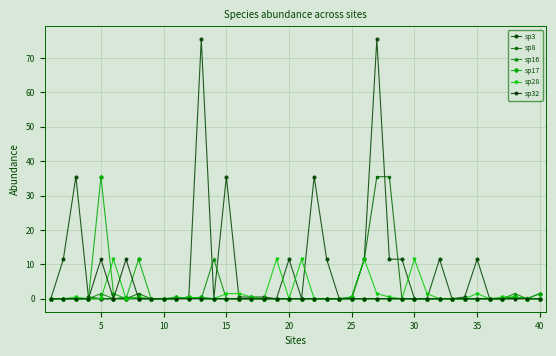

What is the greatest value displayed?

75.5